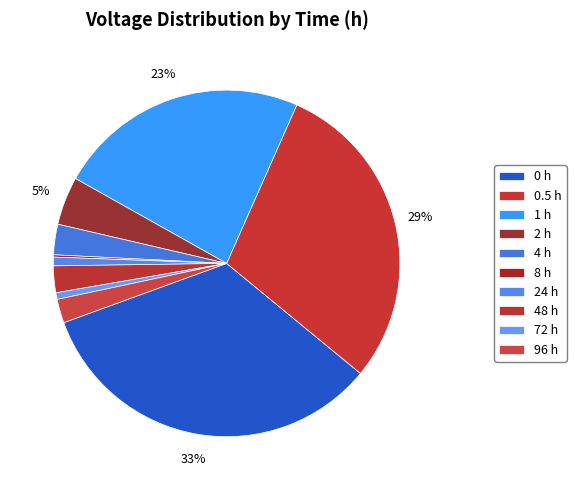

Count the number of slices in the pie.

10